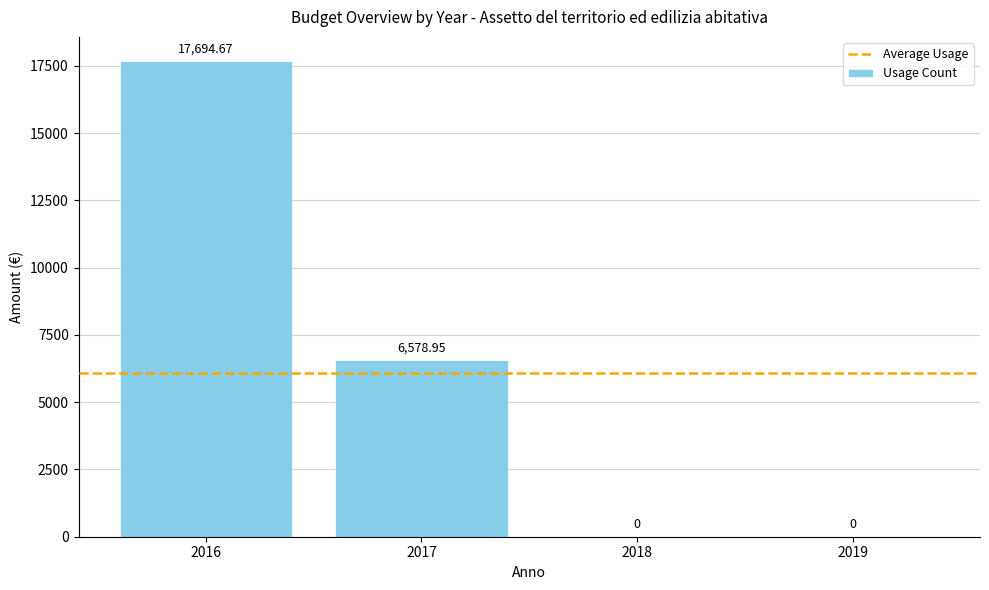

Which has a higher value, 2017 or 2019?

2017